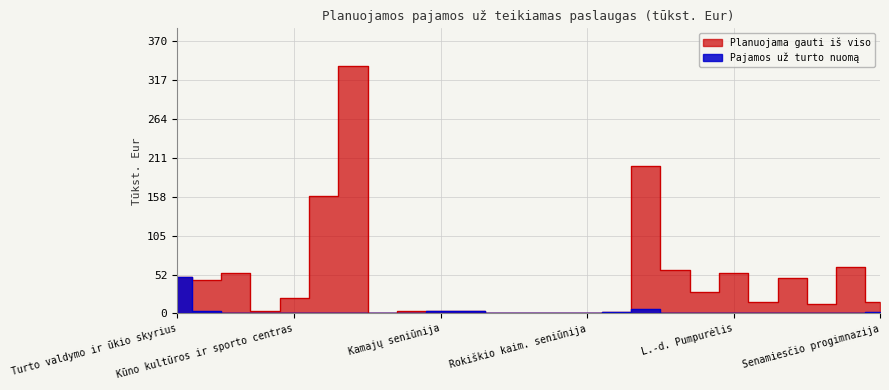

True or false: Planuojama gauti iš viso has a value of 10.6 at Kūno kultūros ir sporto centras.

False